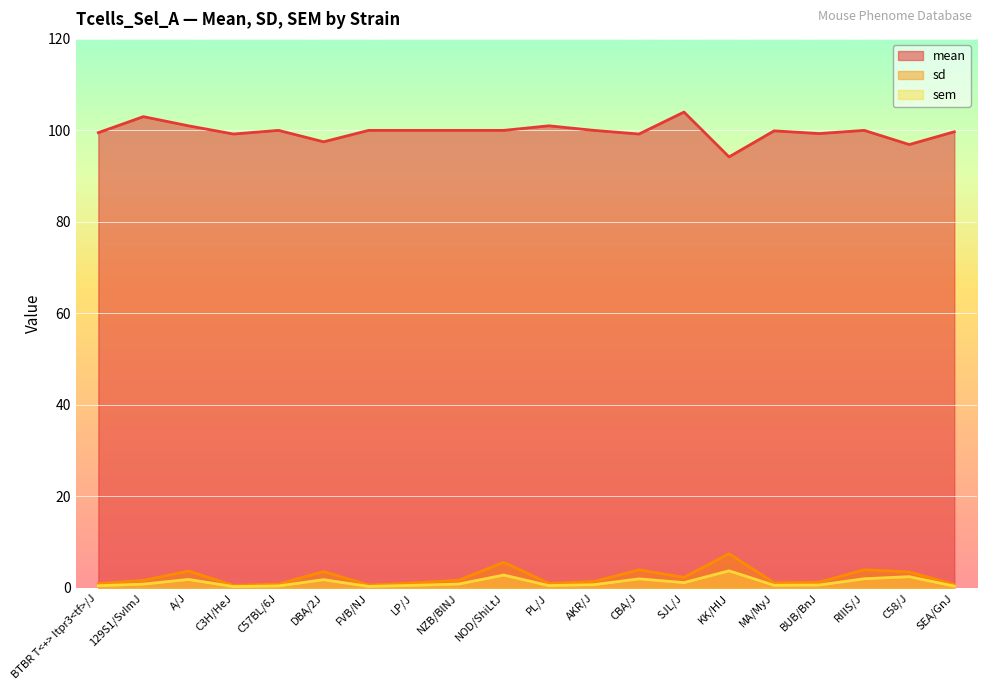

The value of mean at MA/MyJ is 179.4. True or false?

False